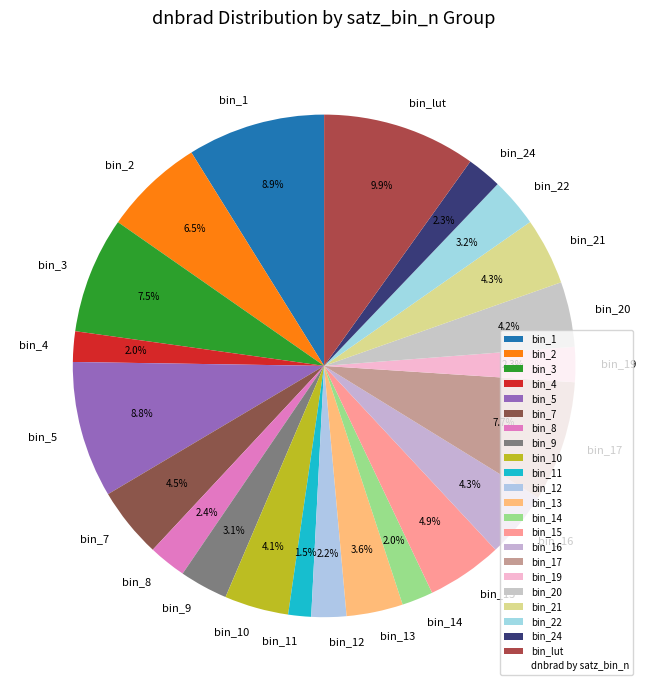

What is the ratio of the value at bin_22 to the value at bin_2?

0.5